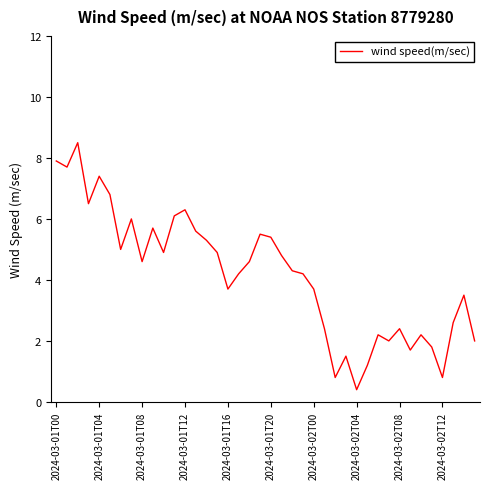

What is the maximum value shown in the chart?

8.5